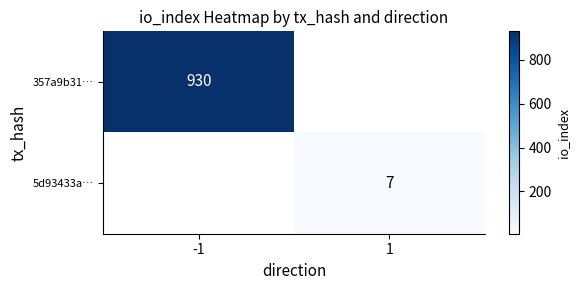

The 5d93433a… series shows 7 at 1. True or false?

True